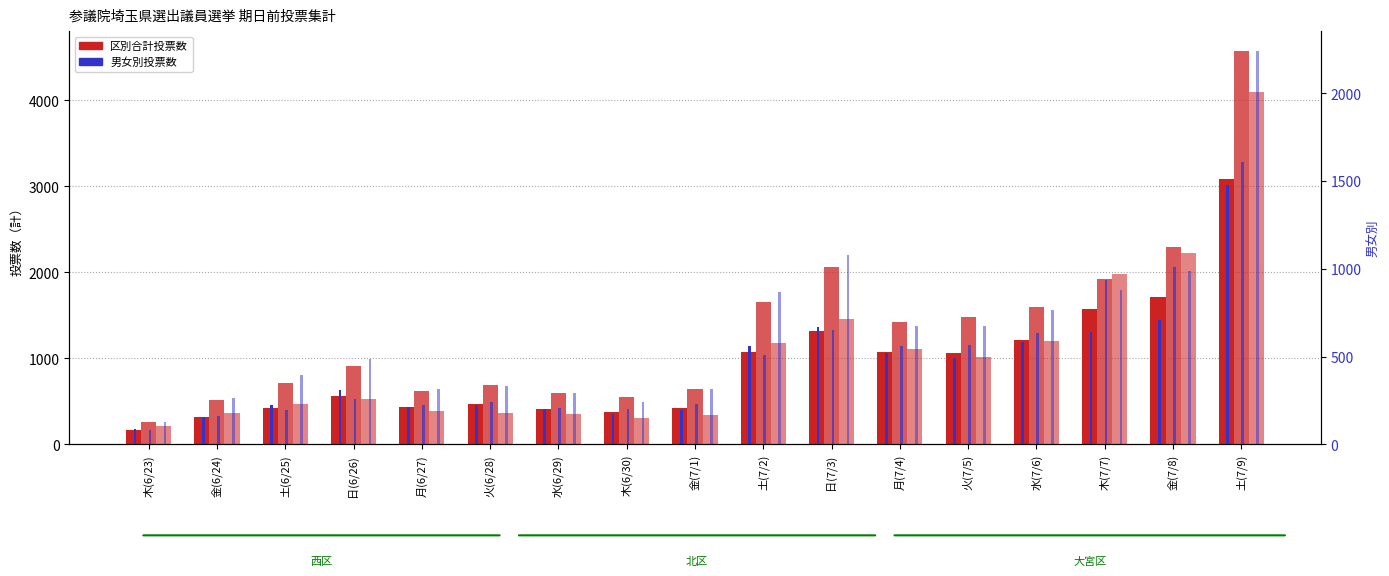

How many distinct data groups are displayed?

6